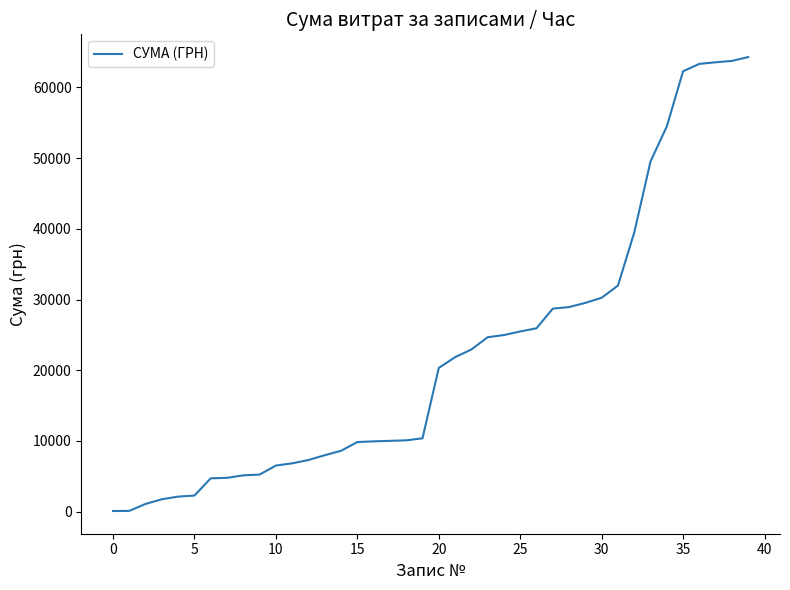

What is the maximum value shown in the chart?

64300.1